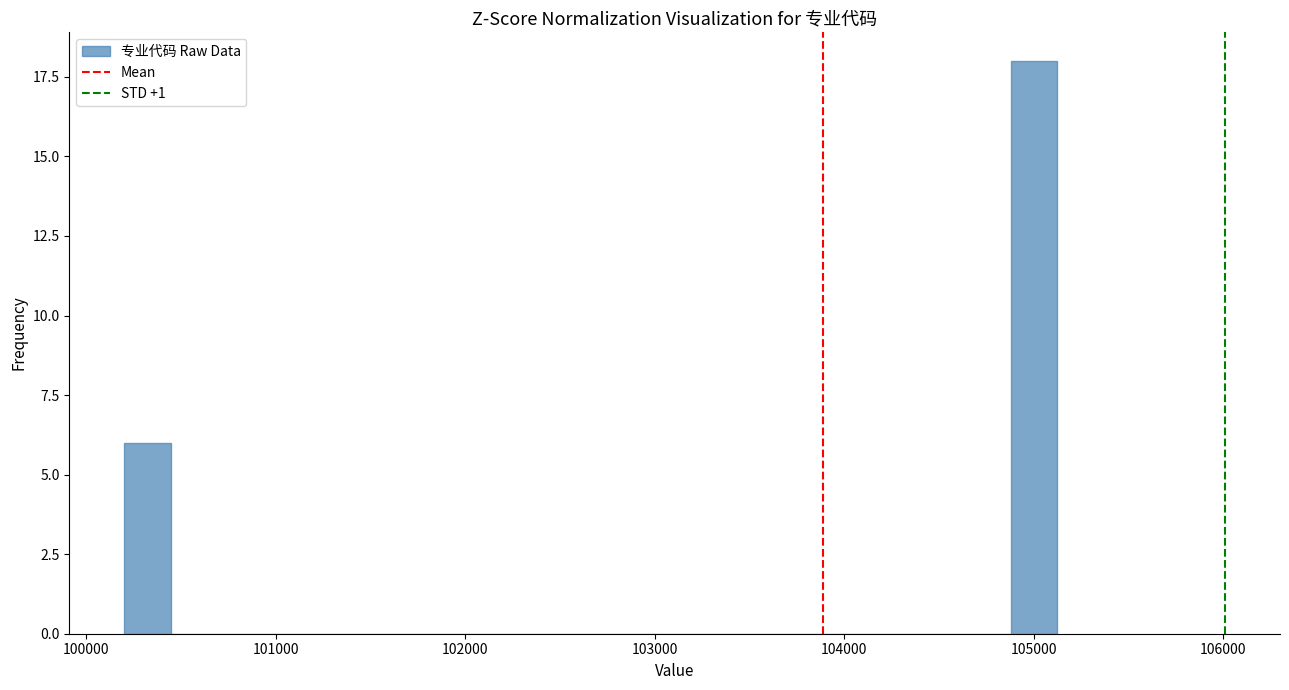

Around what value on the x-axis is the tallest bar? Give the approximate position of its centre, as read against the axis.

105000